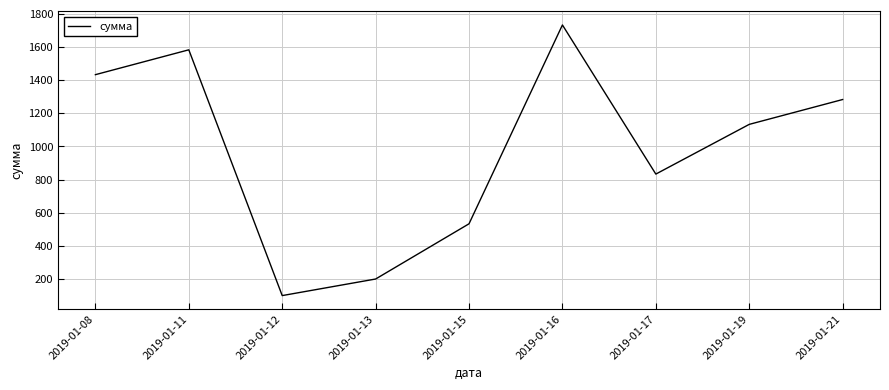

What is the sum of the values at 2019-01-19 and 2019-01-21?

2416.7